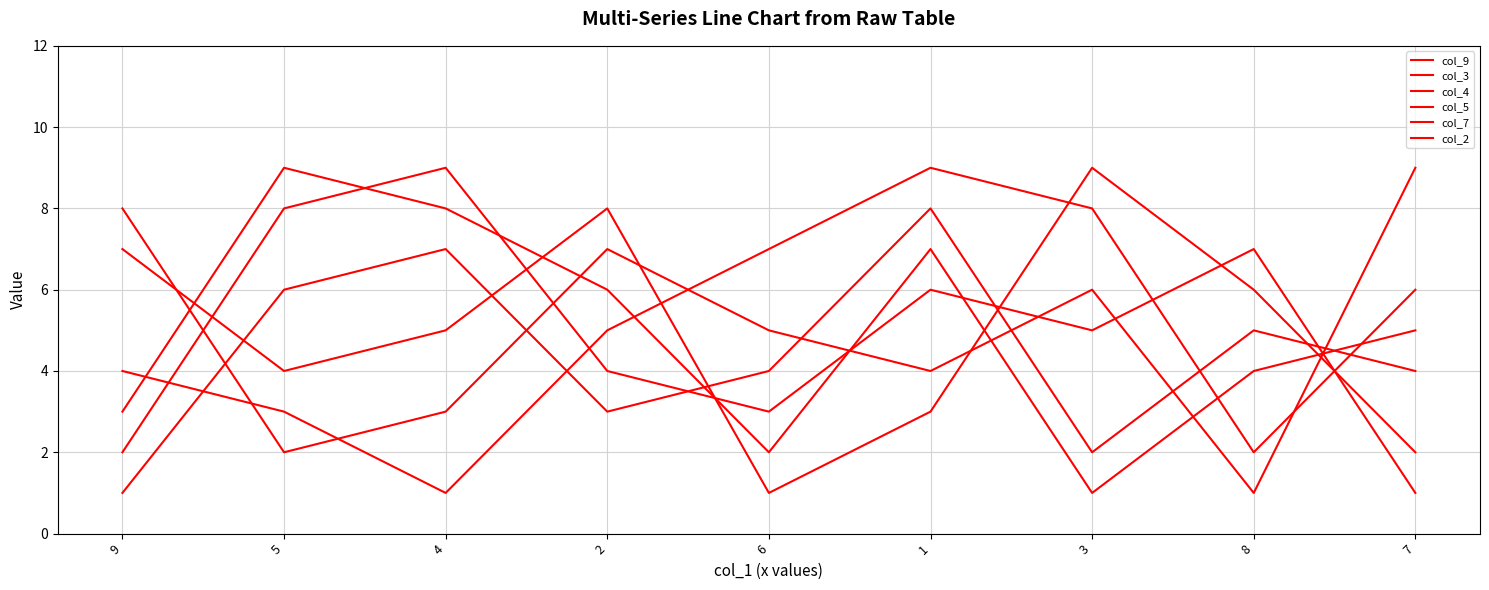

What is the greatest value displayed?

9